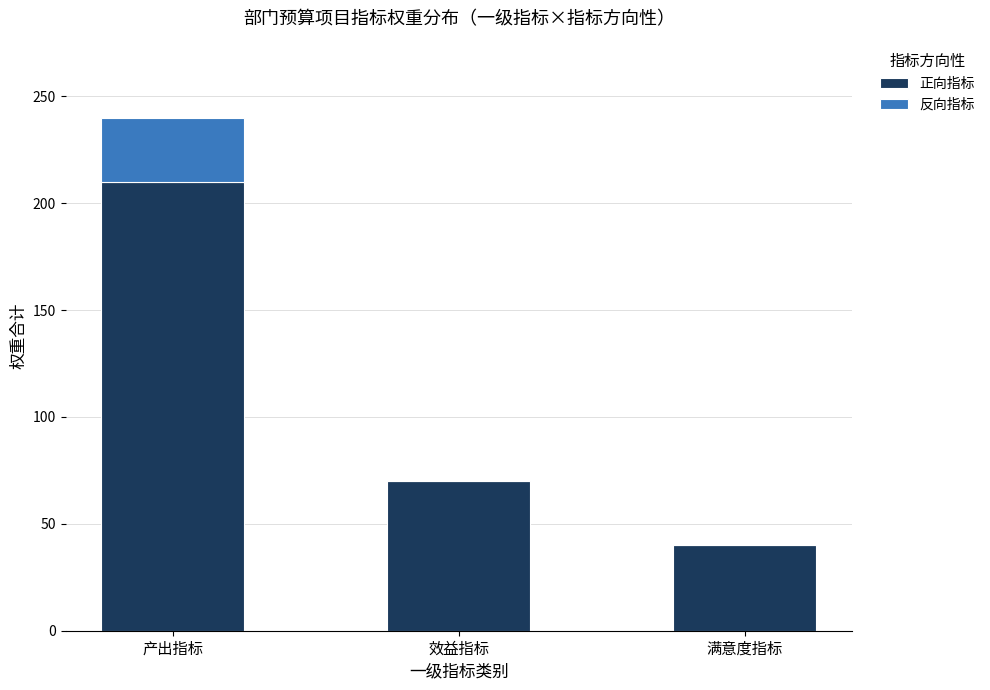

At which label does 正向指标 reach its peak?

产出指标